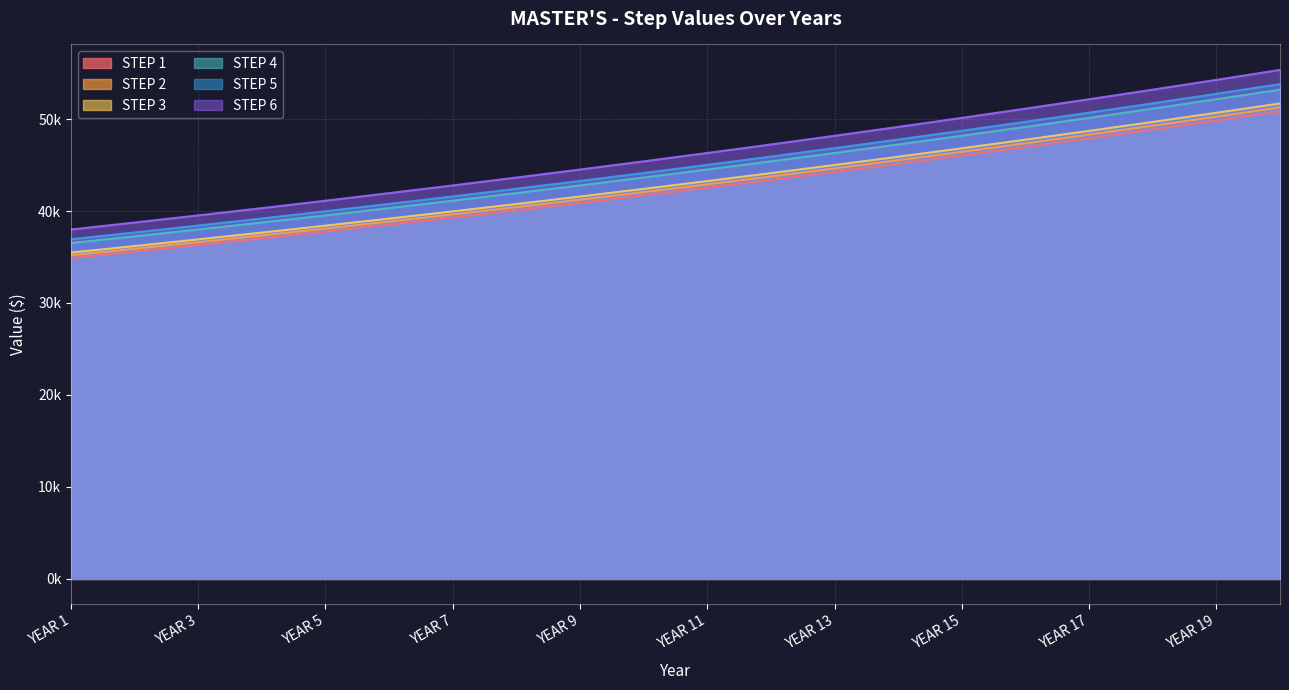

True or false: STEP 3 has a value of 44630.1 at YEAR 13.

True